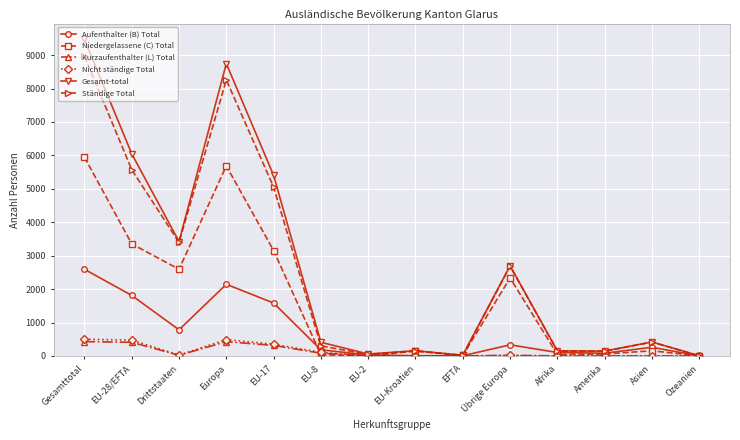

At how many categories does at least one series exceed 7080?

2